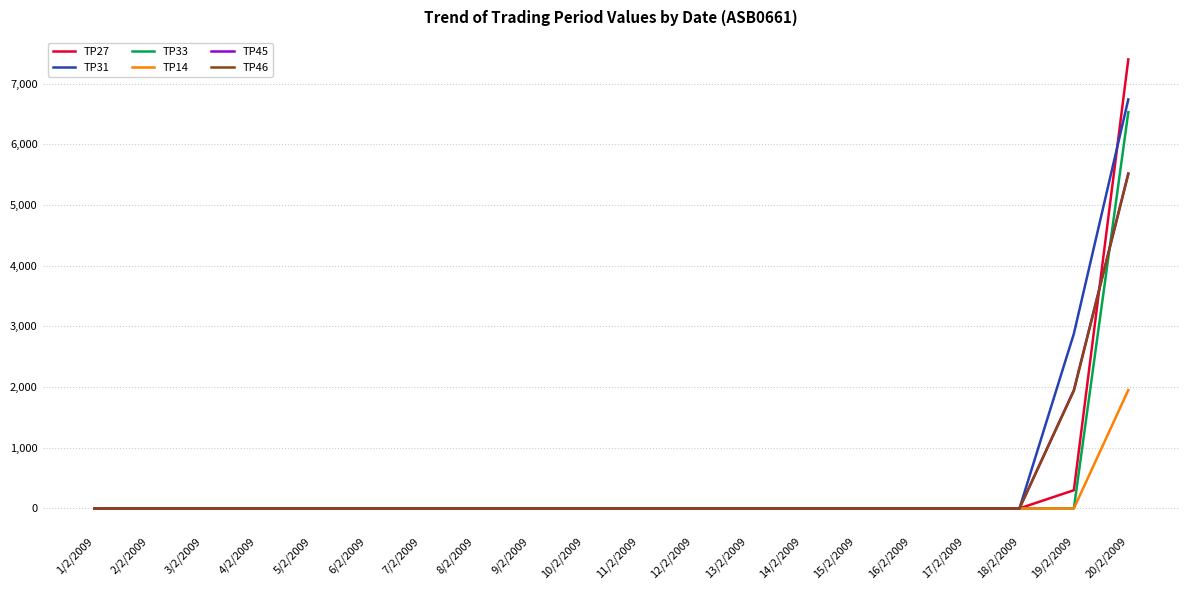

Which series has the largest range (max minus min)?

TP27